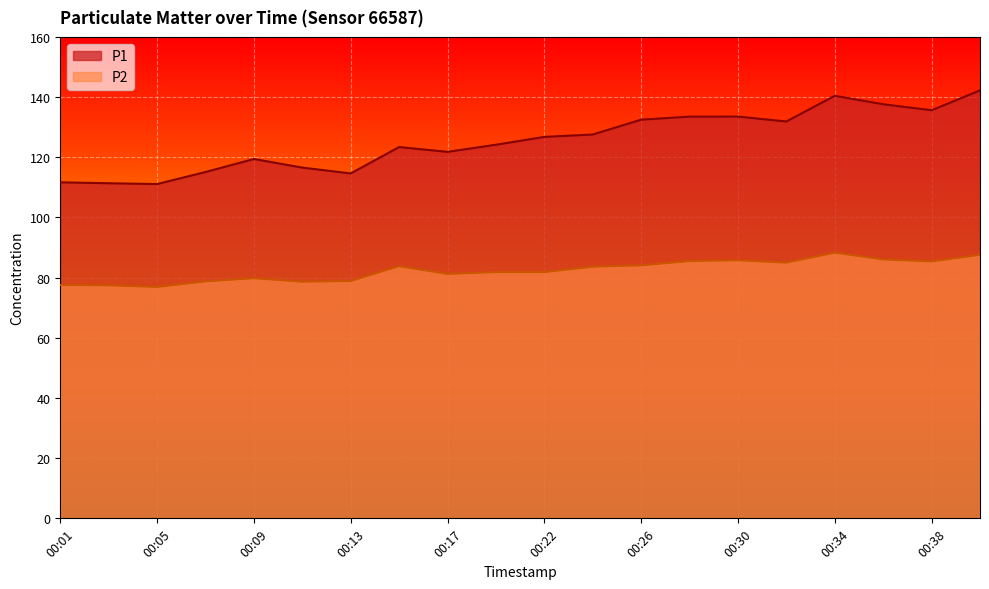

How many data points in P2 are above 83?

10